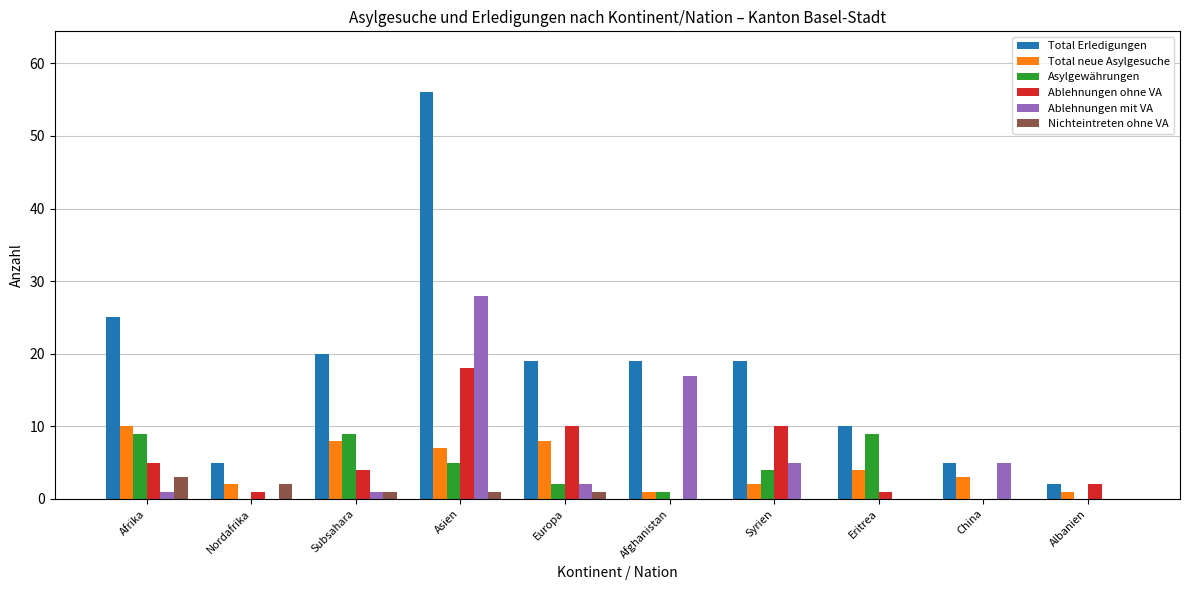

Between China and Albanien, which series saw the biggest shift?

Ablehnungen mit VA